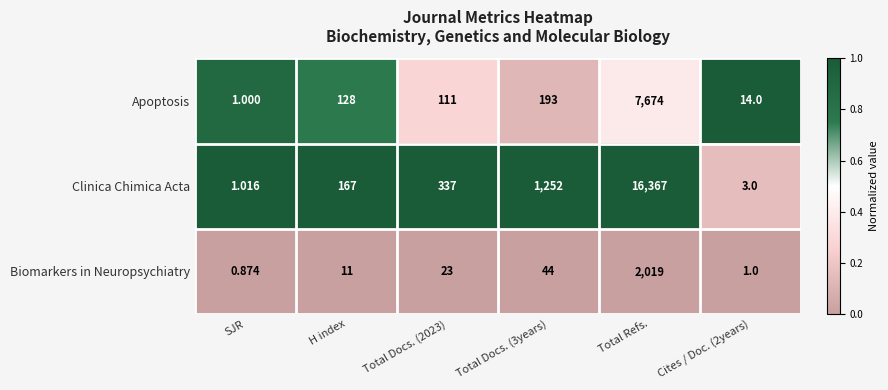

Which series has the largest range (max minus min)?

Clinica Chimica Acta